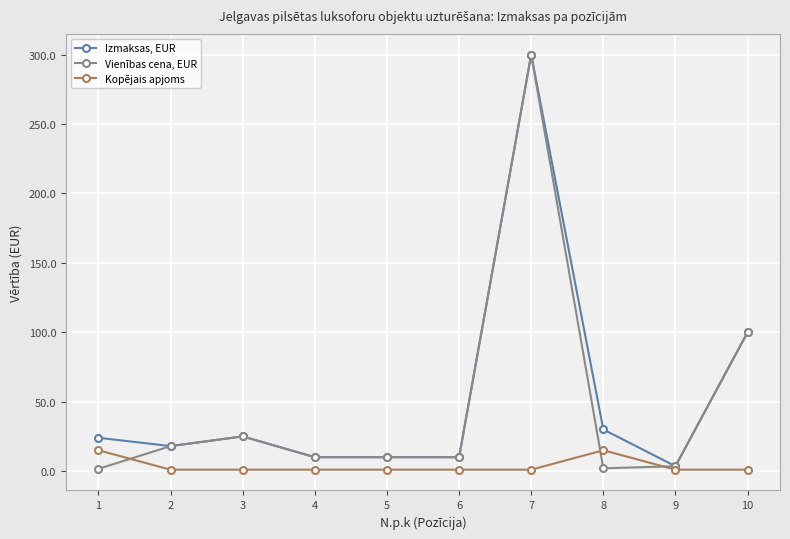

At how many categories does at least one series exceed 192?

1